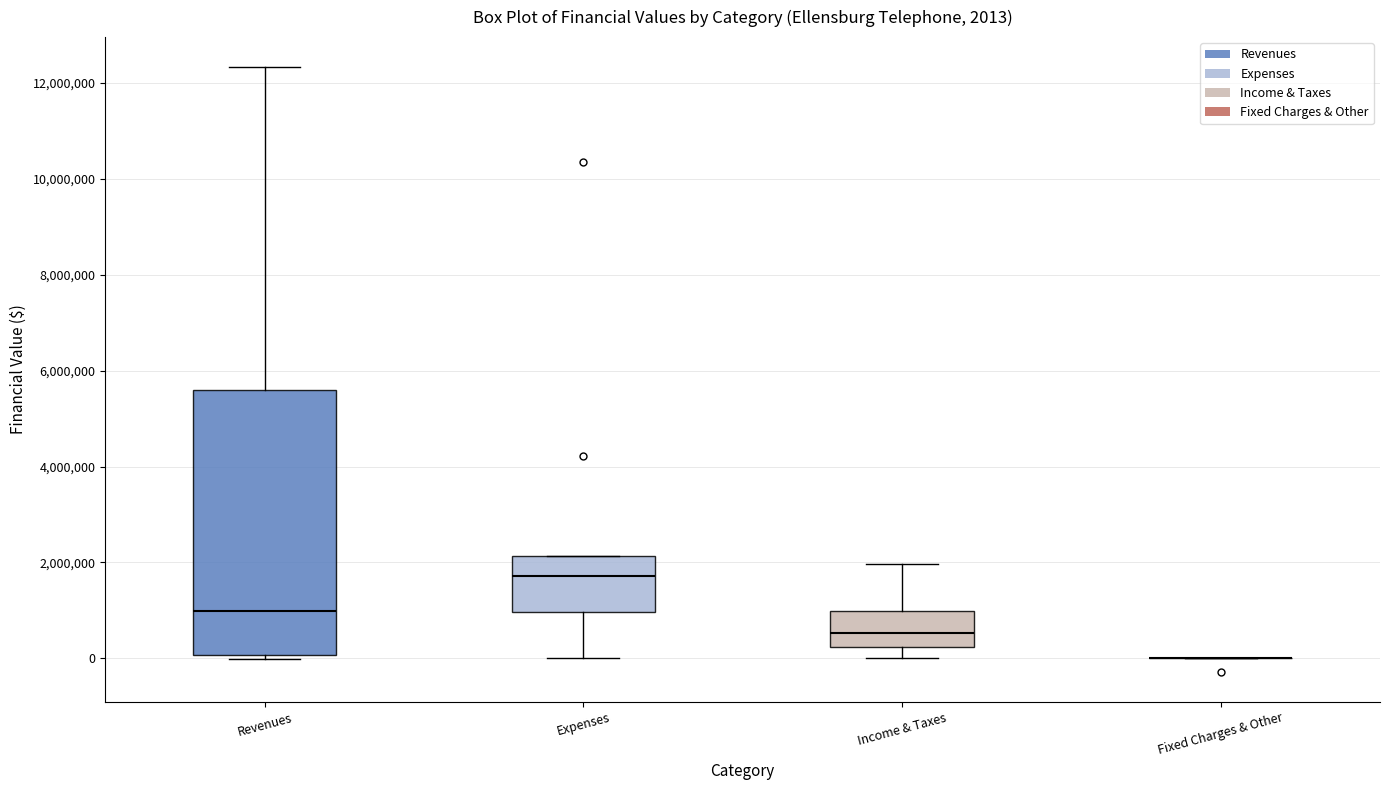

Comparing the boxes themselves (not the whiskers), which one is the tallest?

Revenues